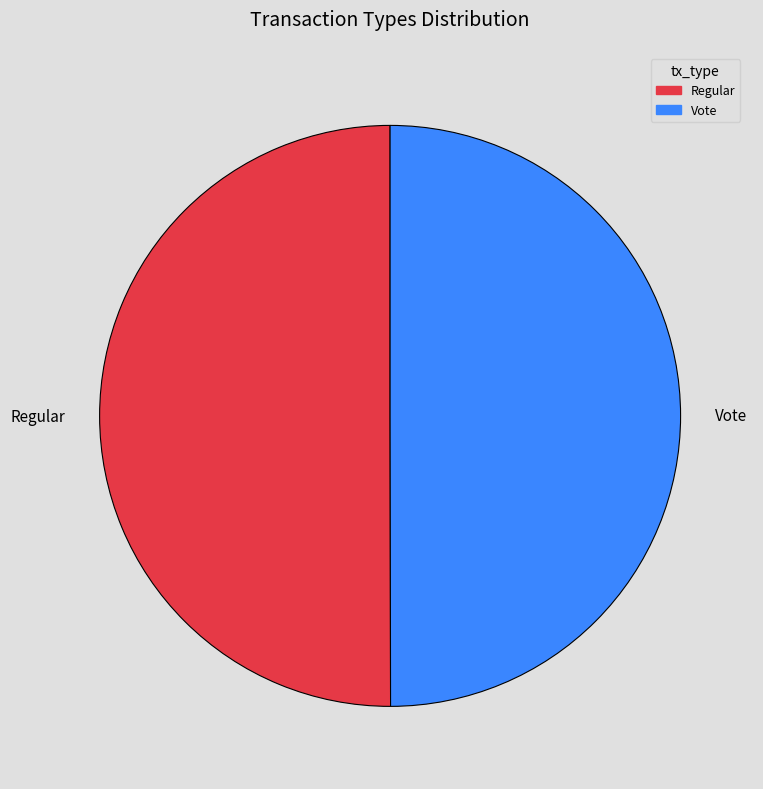

Do Vote and Regular together represent more than half of the pie?

Yes